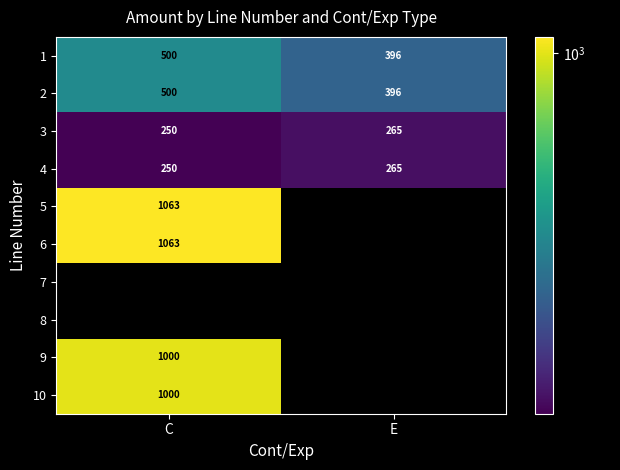

Is the value of 4 at C greater than the value of 6 at C?

No